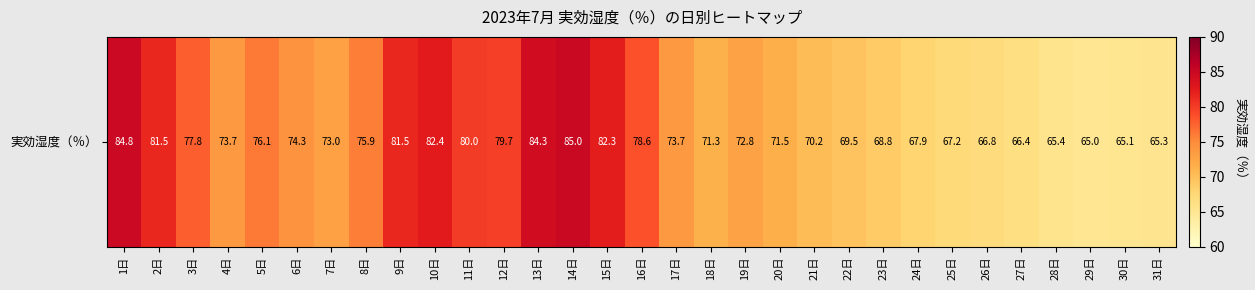

What is the difference between the values at 11日 and 6日?

5.7